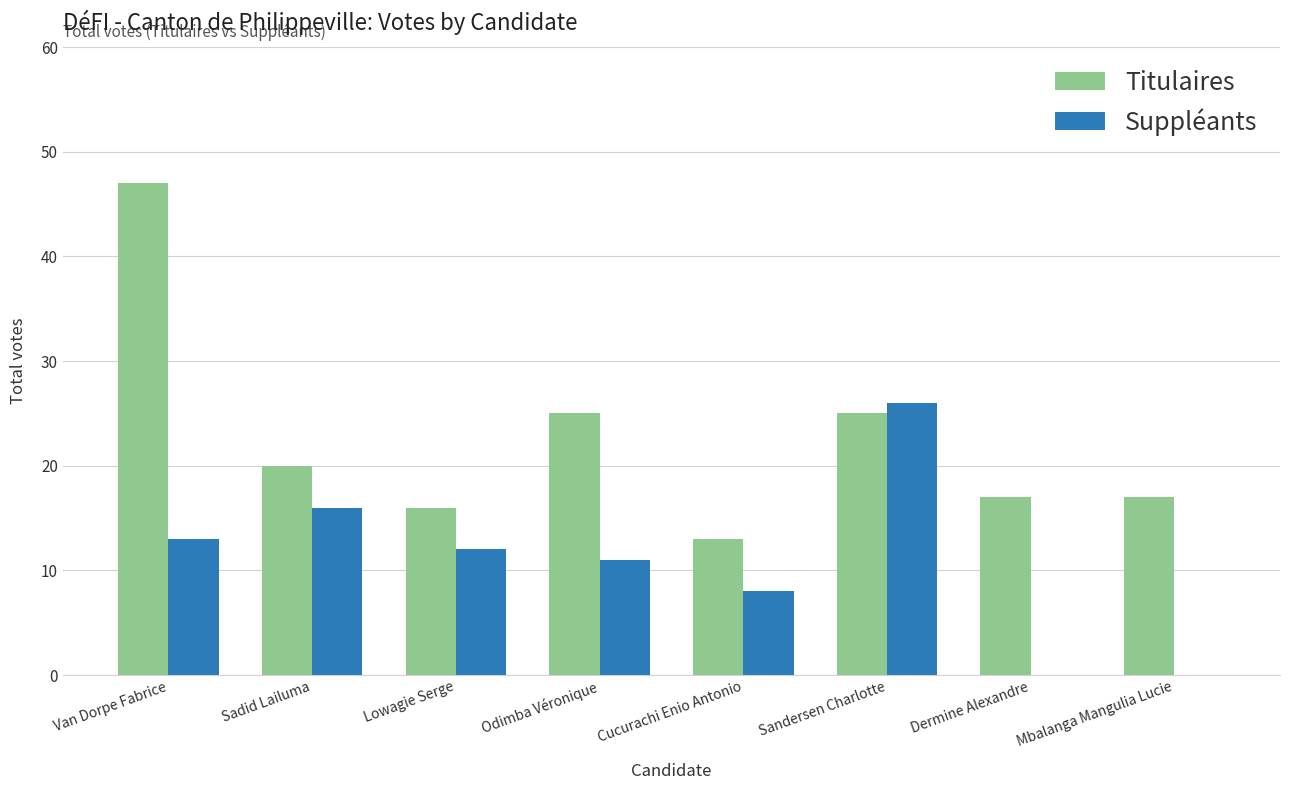

What is the spread (max minus min) of values at Sandersen Charlotte?

1